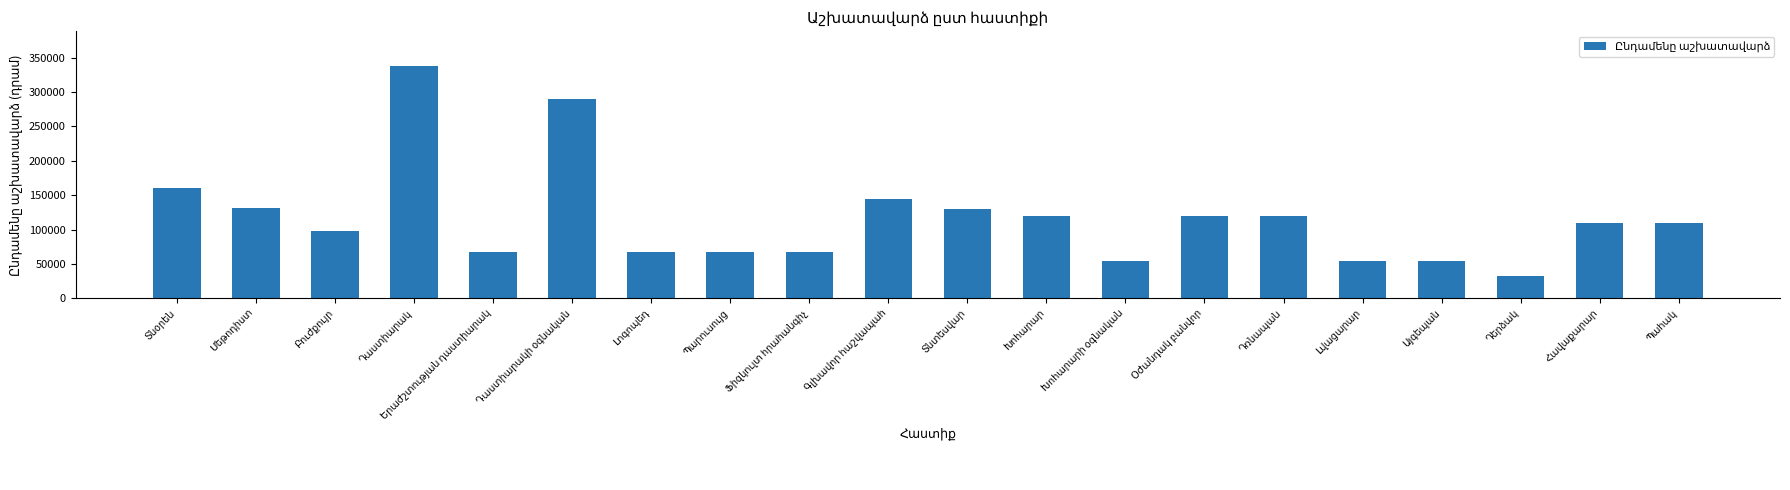

How many data points are less than 110000?

9